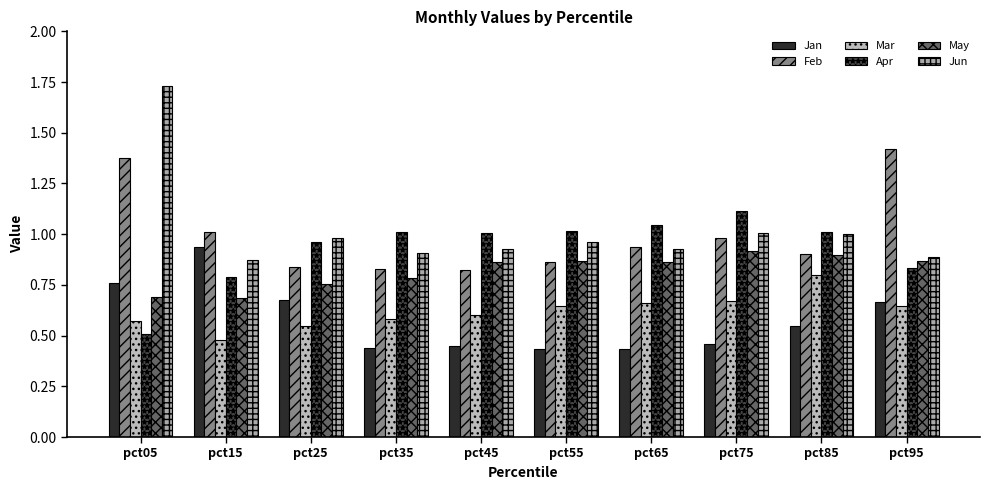

At how many categories does at least one series exceed 1?

9